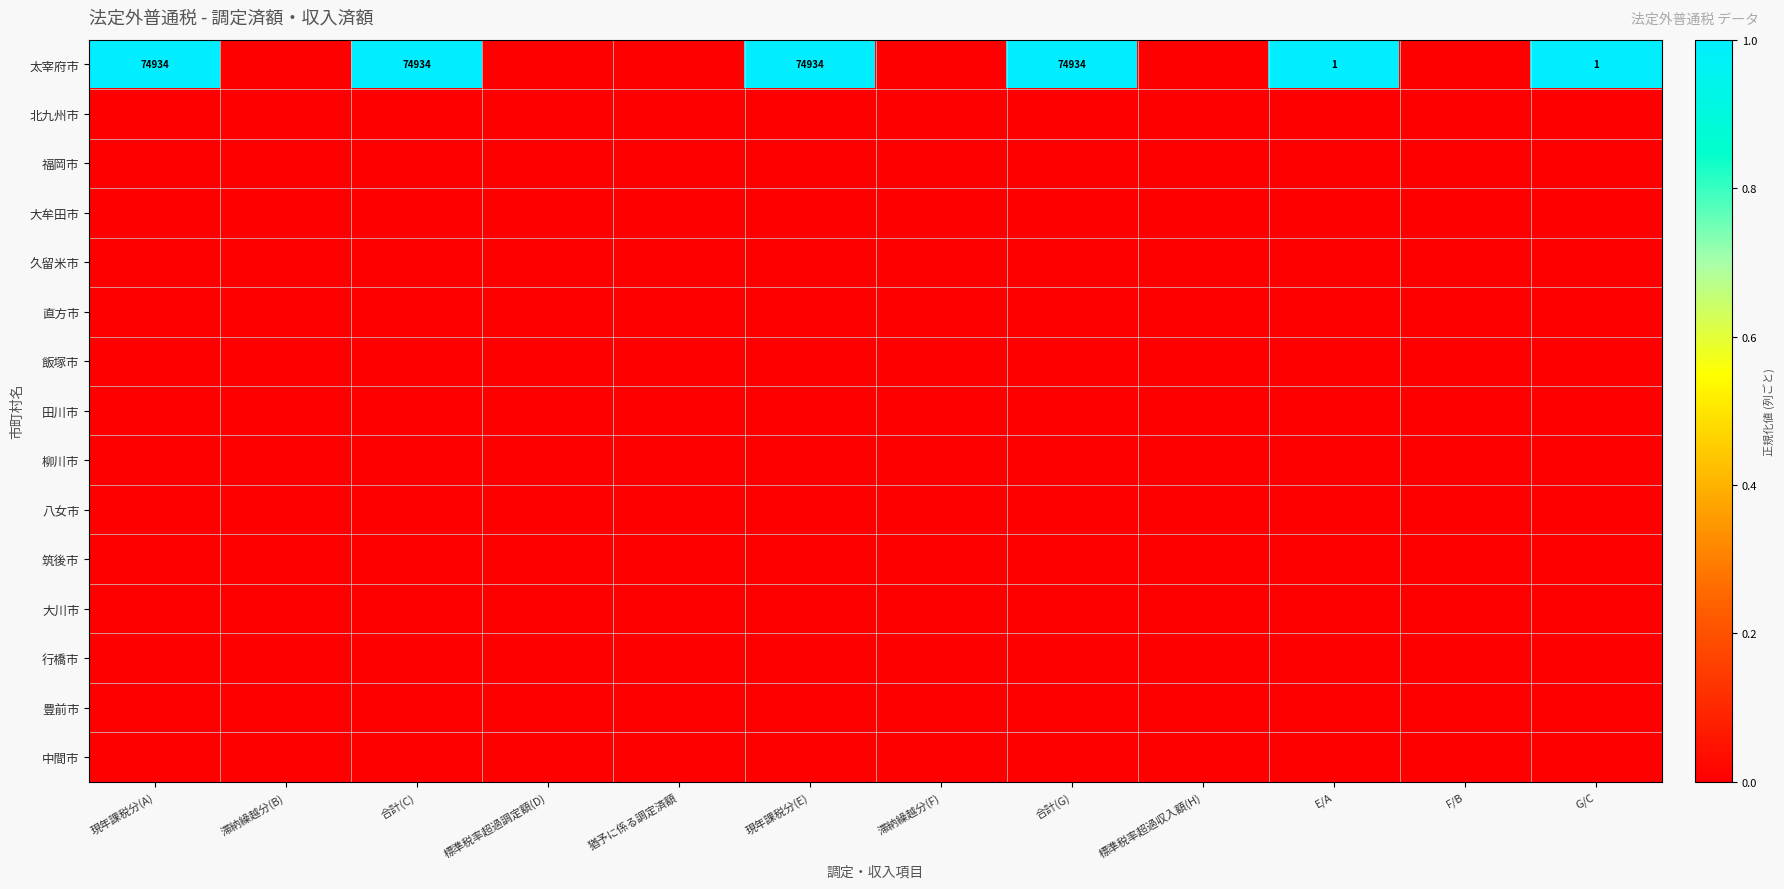

Which series has the widest spread of values?

太宰府市